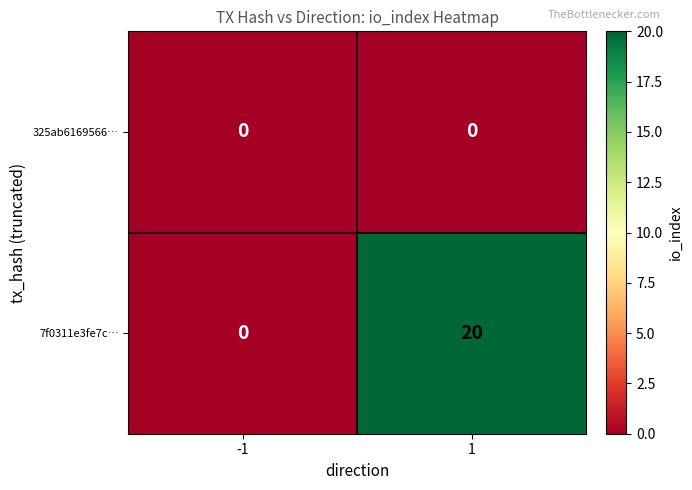

Reading right to left, what are all the values shown in this chart?

325ab6169566…: 1=0	-1=0
7f0311e3fe7c…: 1=20	-1=0